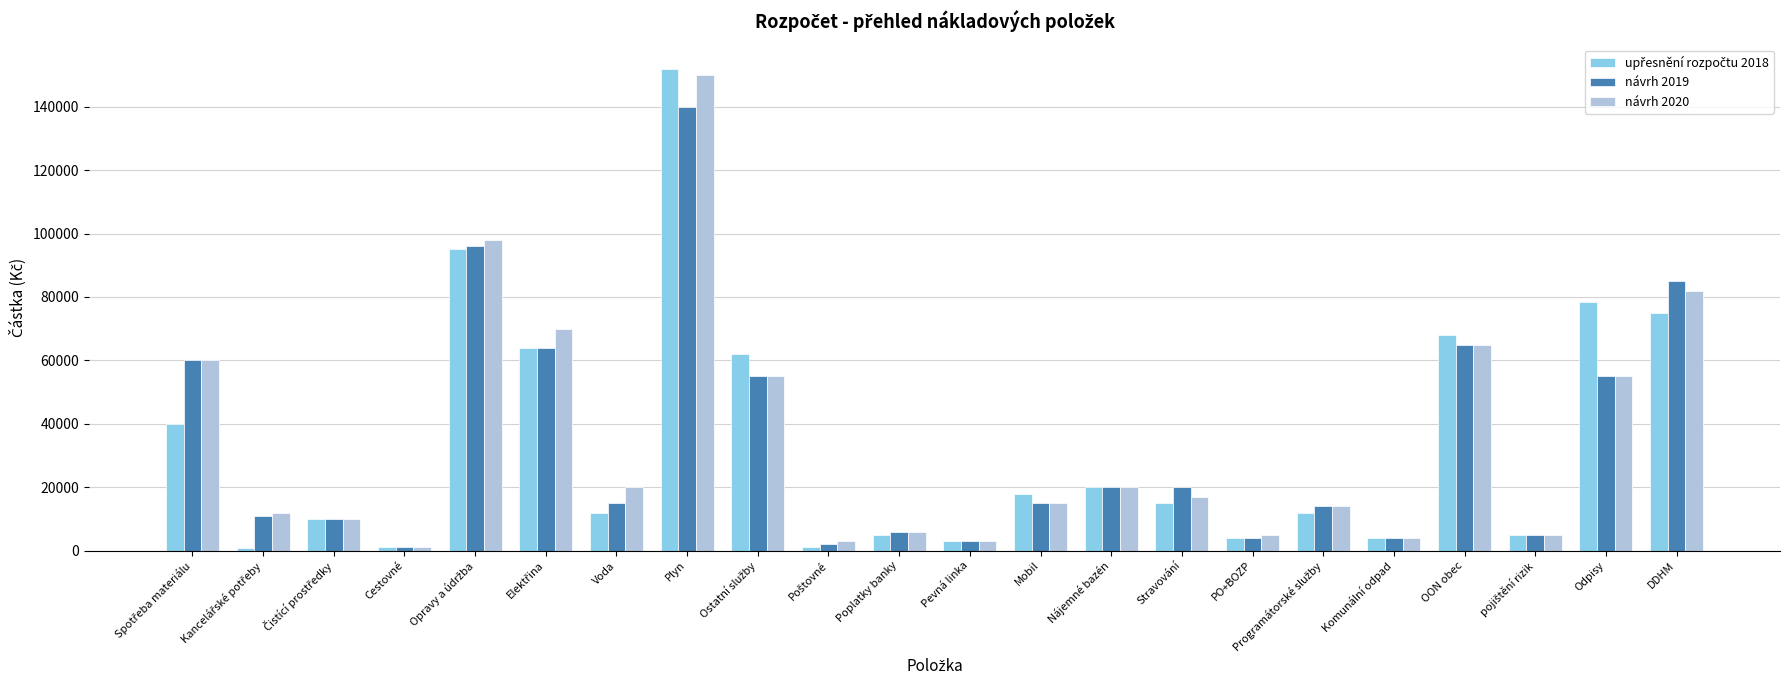

At which category does the chart reach its peak across all series?

Plyn